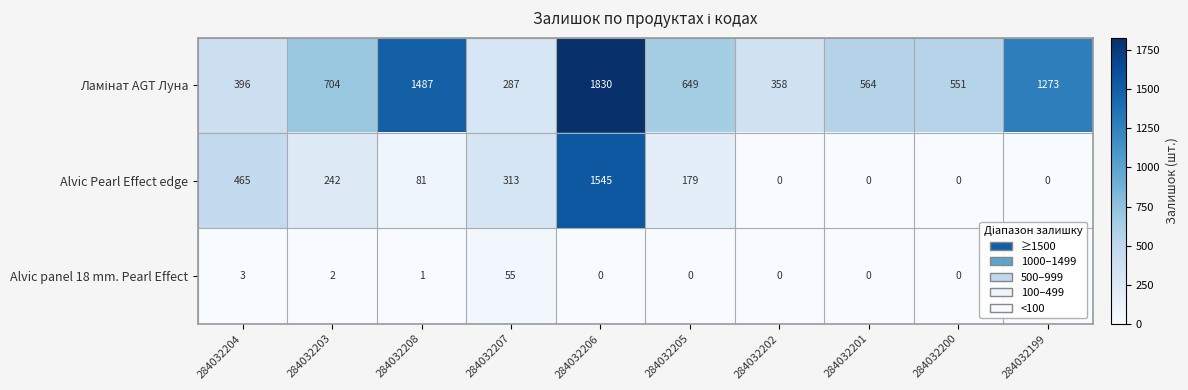

Where does the Alvic Pearl Effect edge series first go above 179?

284032204